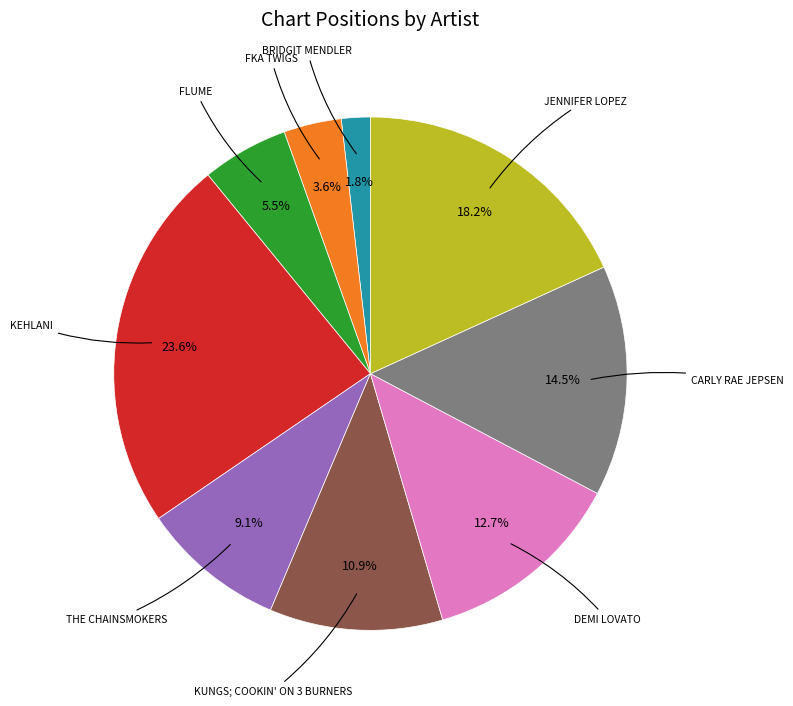

How many slices are in this pie chart?

9